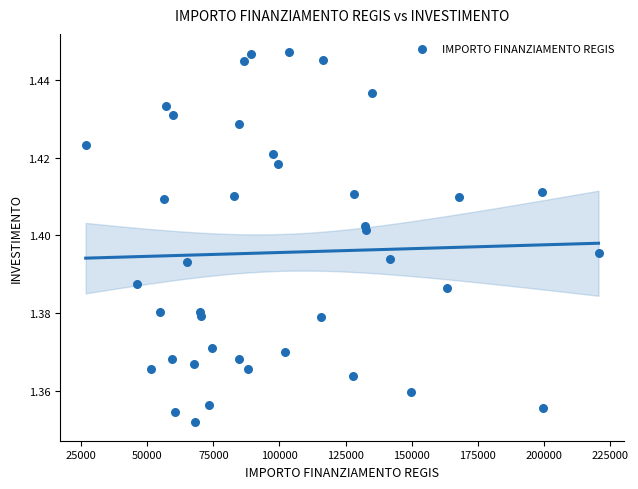

What is the range of X values (max minus min)?

193933.1